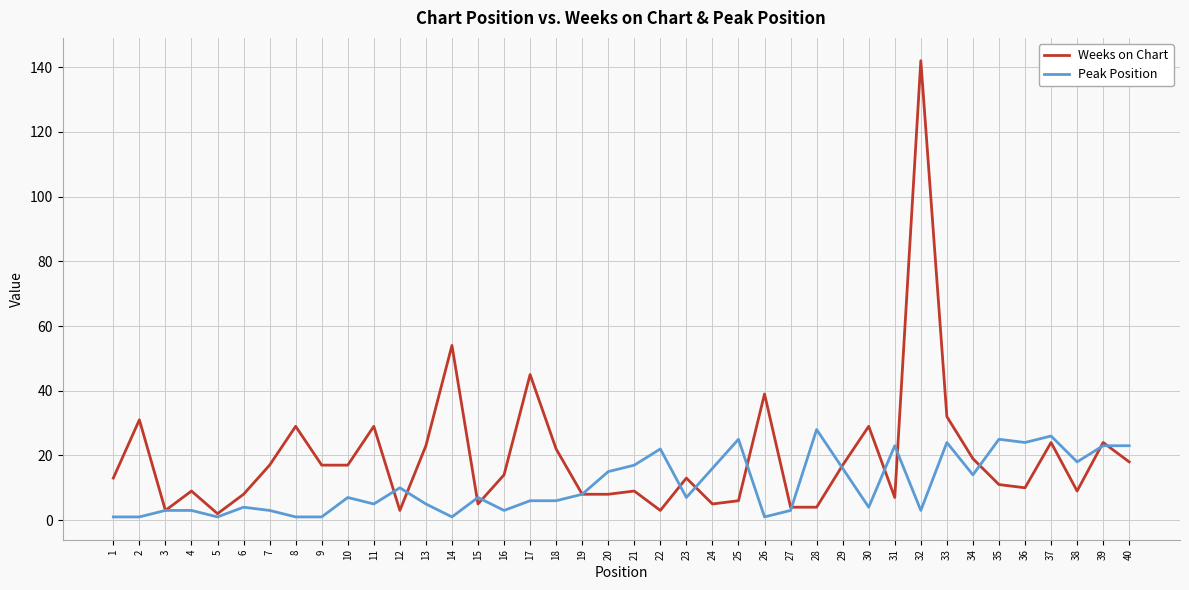

The Peak Position series shows 5 at 12. True or false?

False